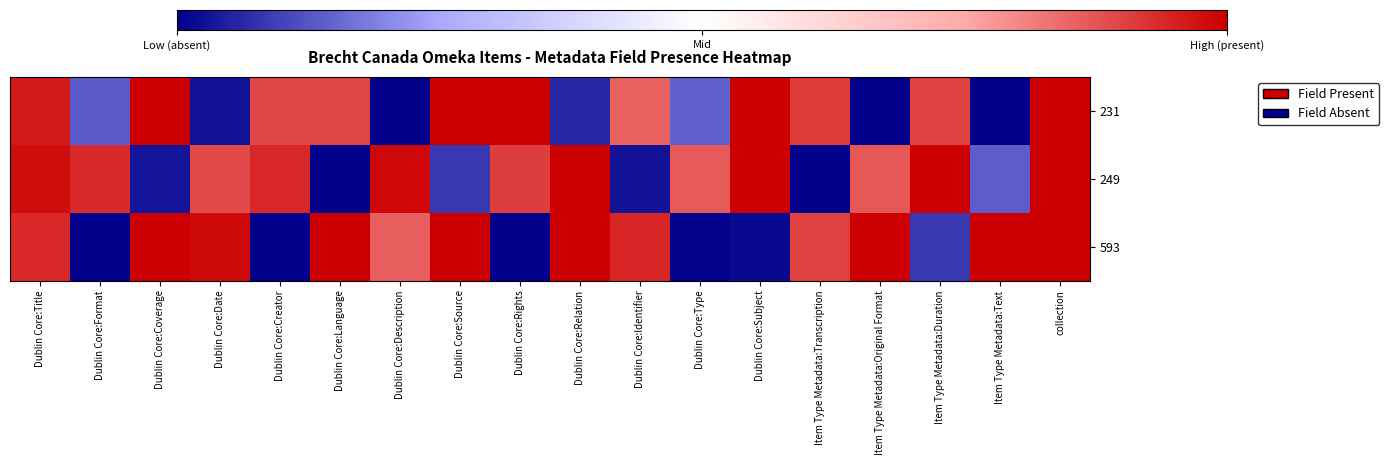

Rank the series at Dublin Core:Type from highest to lowest value.

249, 231, 593